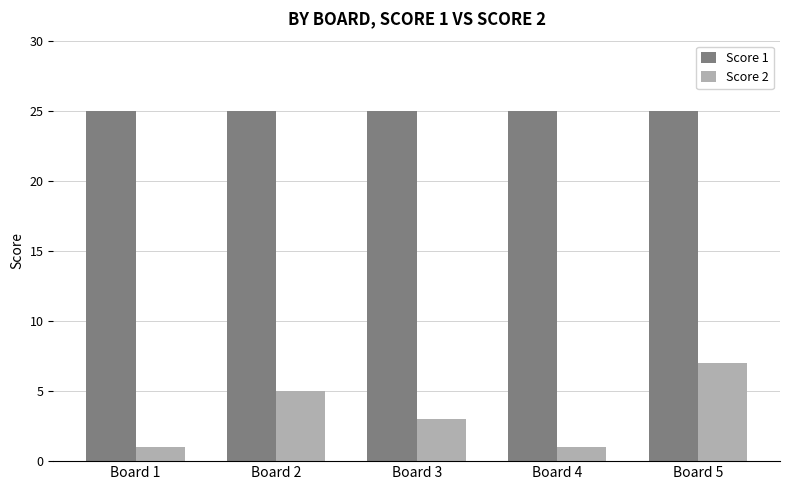

At how many categories does at least one series exceed 20?

5